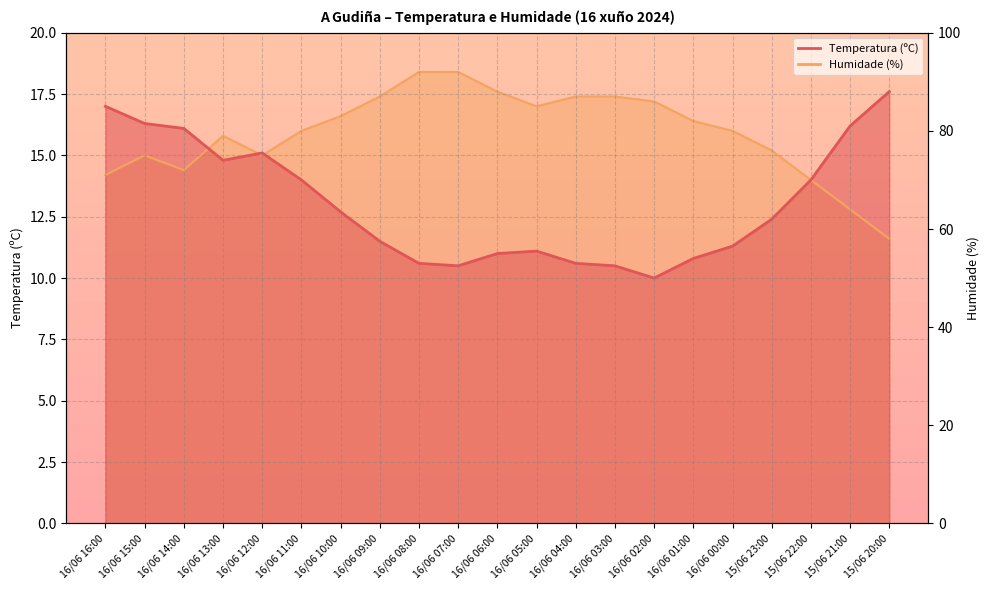

The Temperatura (ºC) series shows 14.6 at 16/06 06:00. True or false?

False